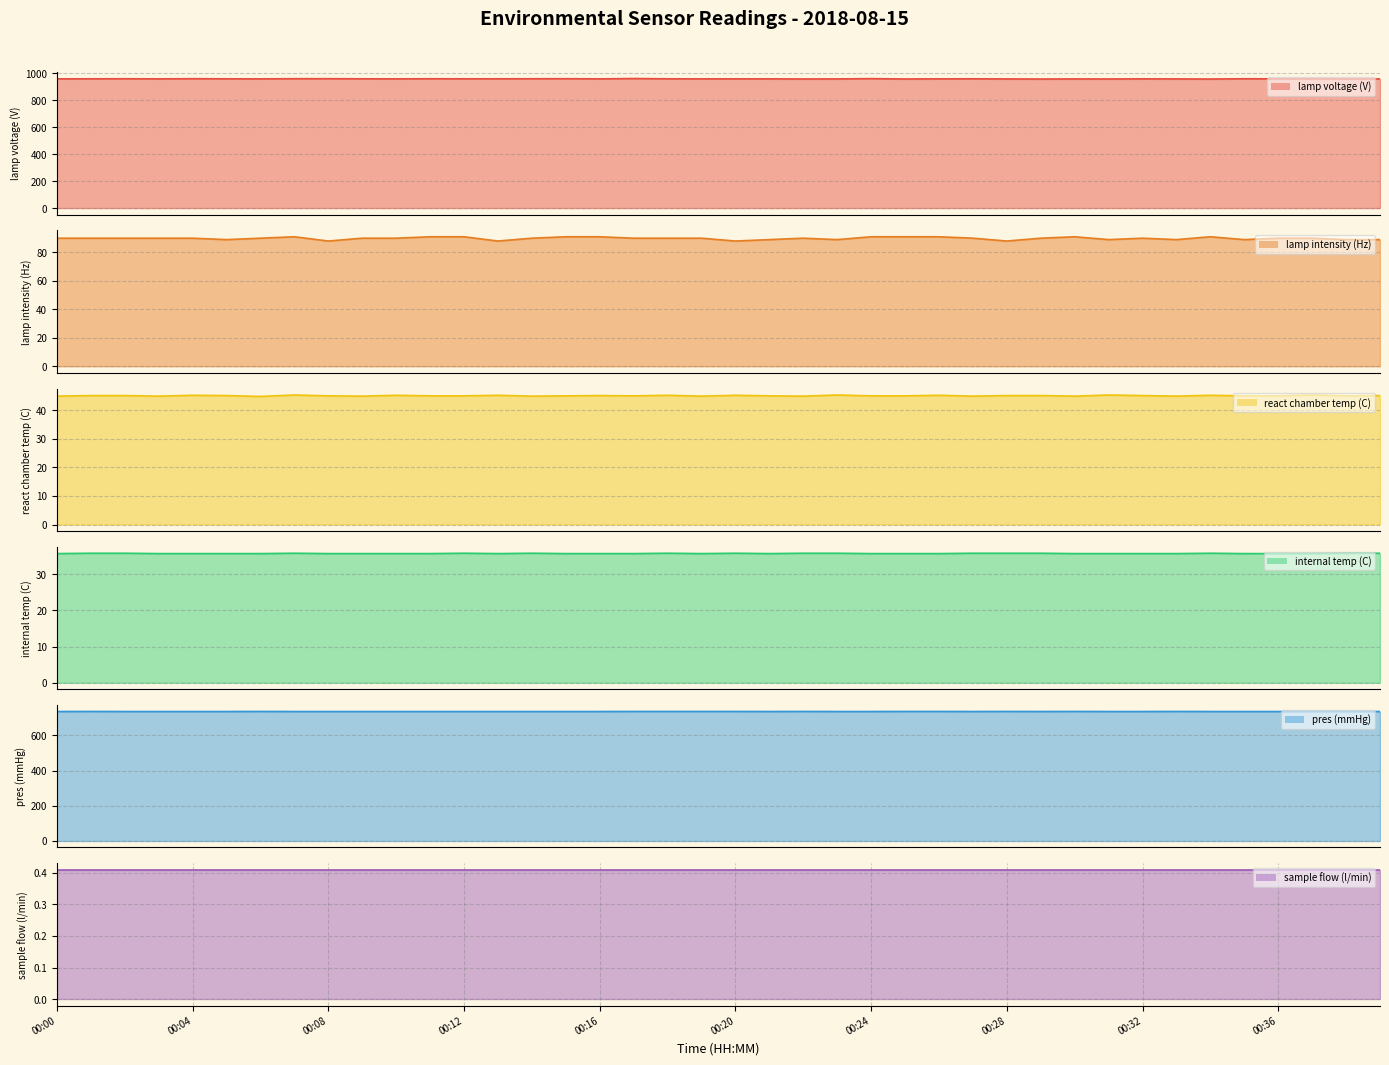

What is the total value across all series at 00:08?

1863.1